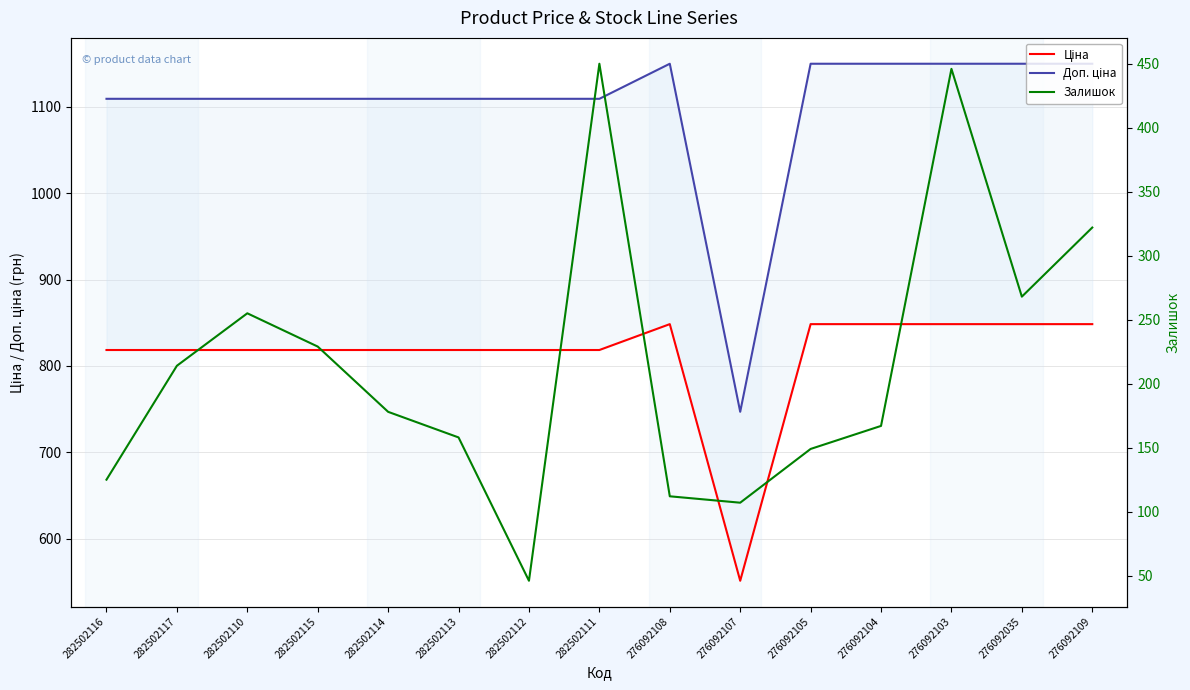

True or false: Залишок has a value of 155.2 at 282502115.

False